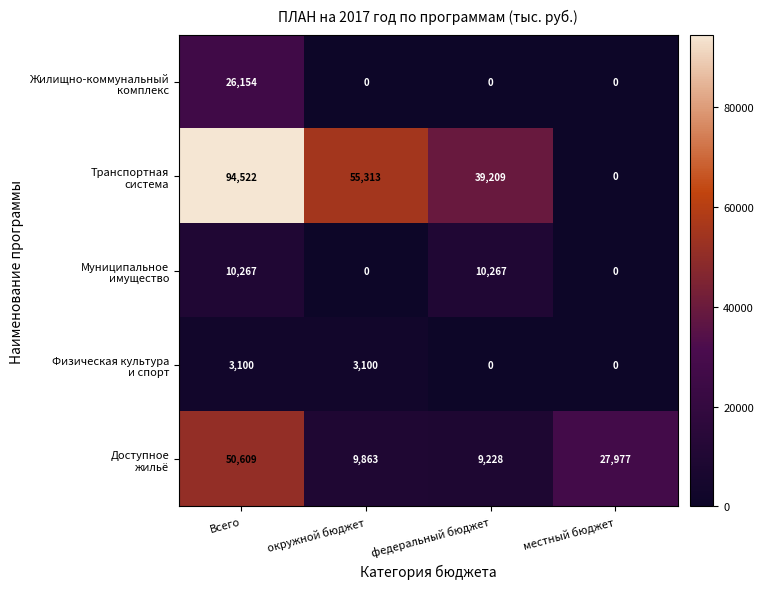

What is the difference between the highest and lowest values at местный бюджет?

27977